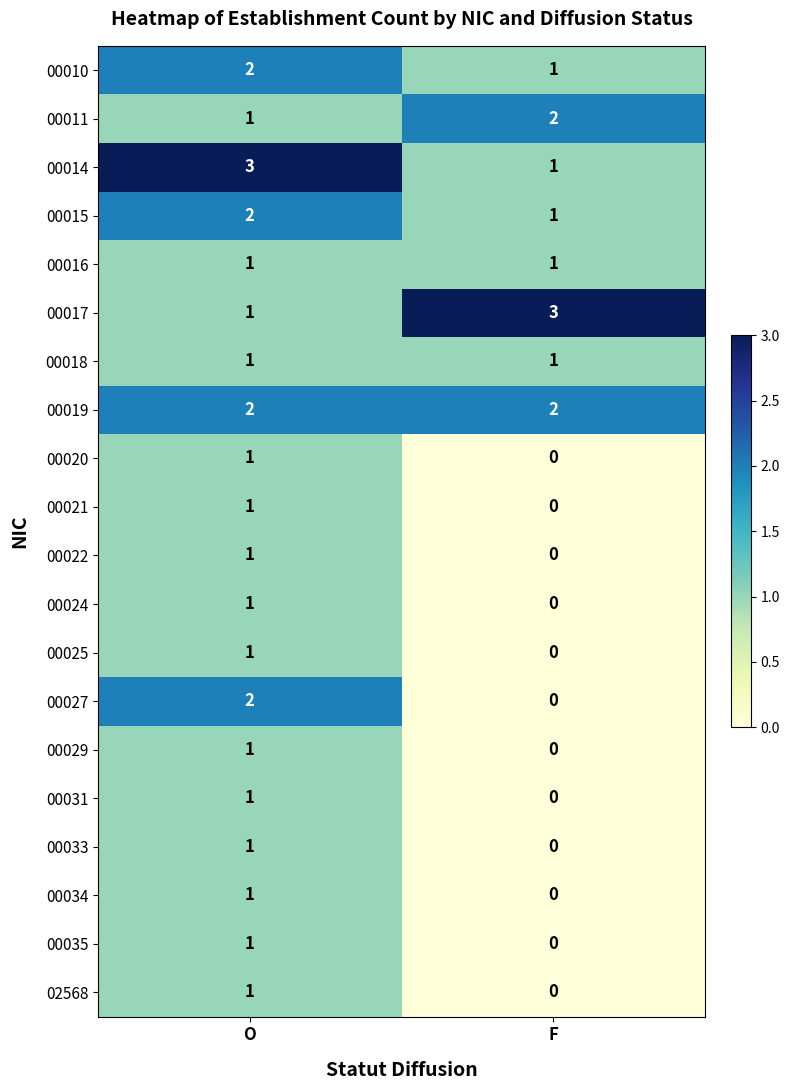

What is the maximum value shown in the chart?

3